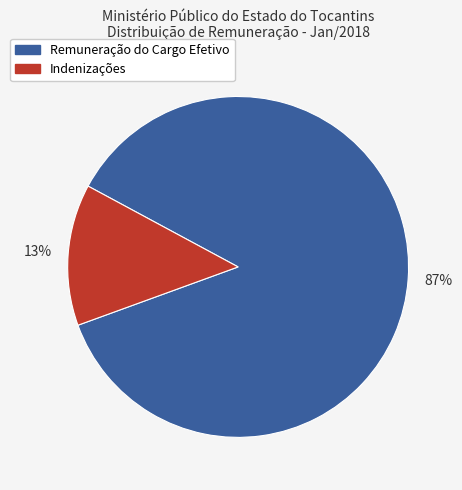

How many slices are in this pie chart?

2